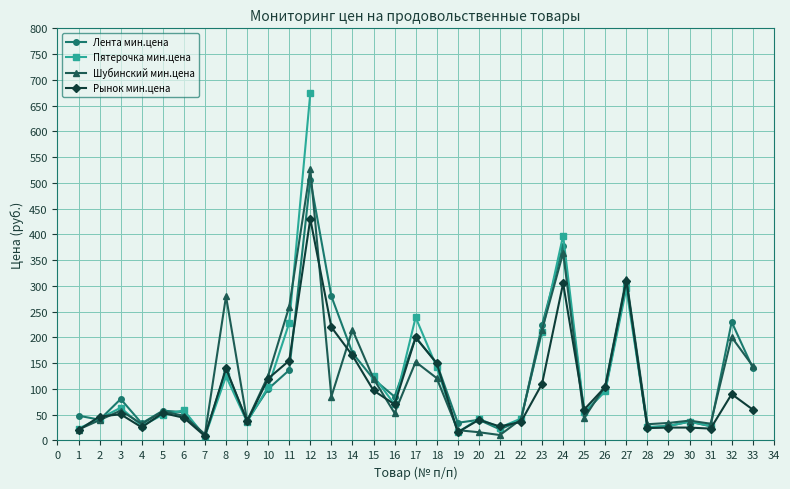

What are all the series names shown in the legend?

Лента мин.цена, Пятерочка мин.цена, Шубинский мин.цена, Рынок мин.цена